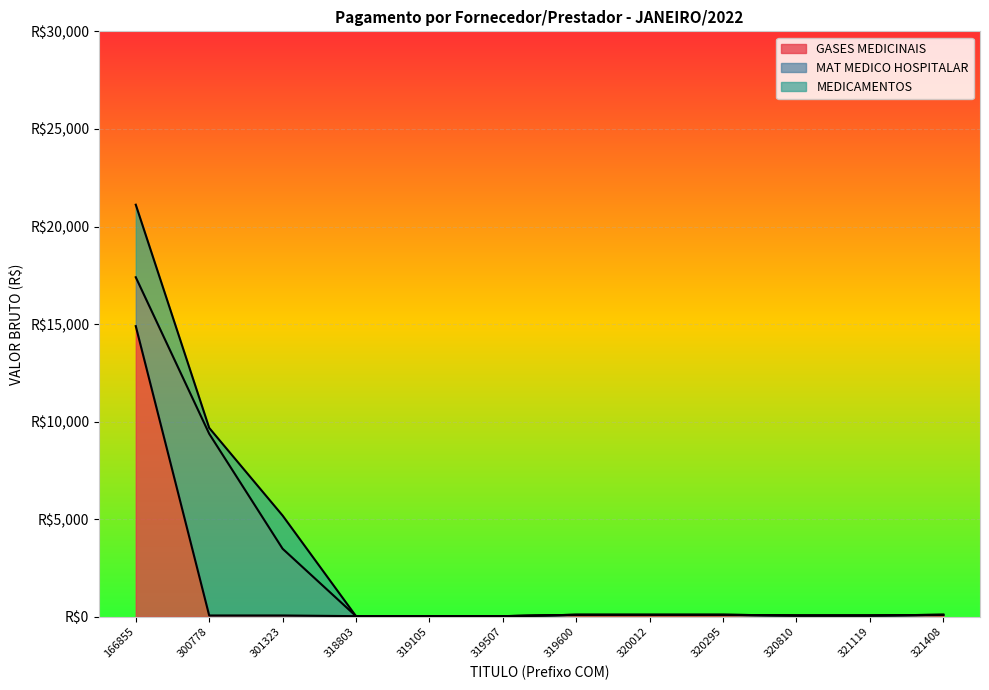

Does the chart display data point markers on the line(s)?

No